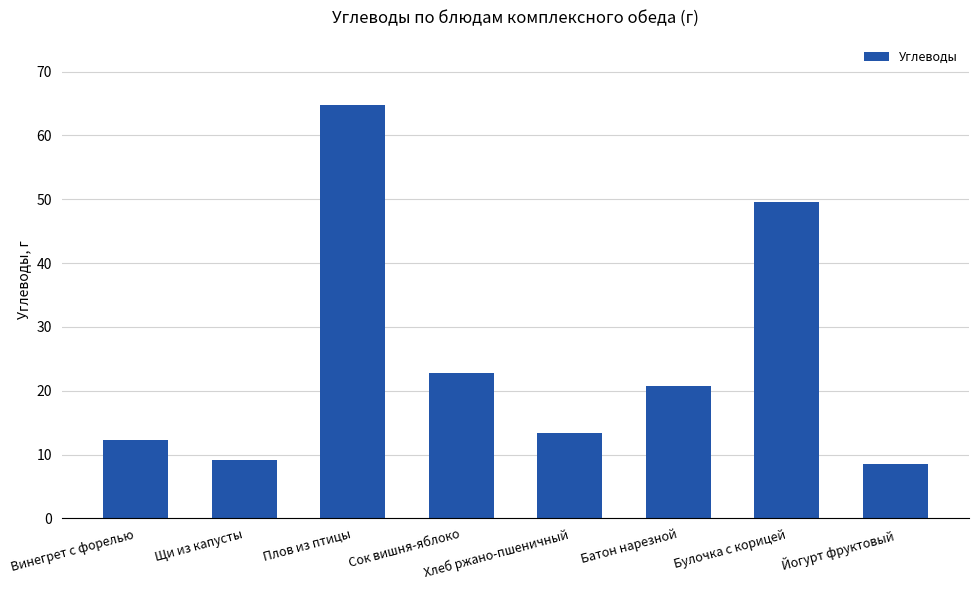

Which category has the highest value across all series?

Плов из птицы